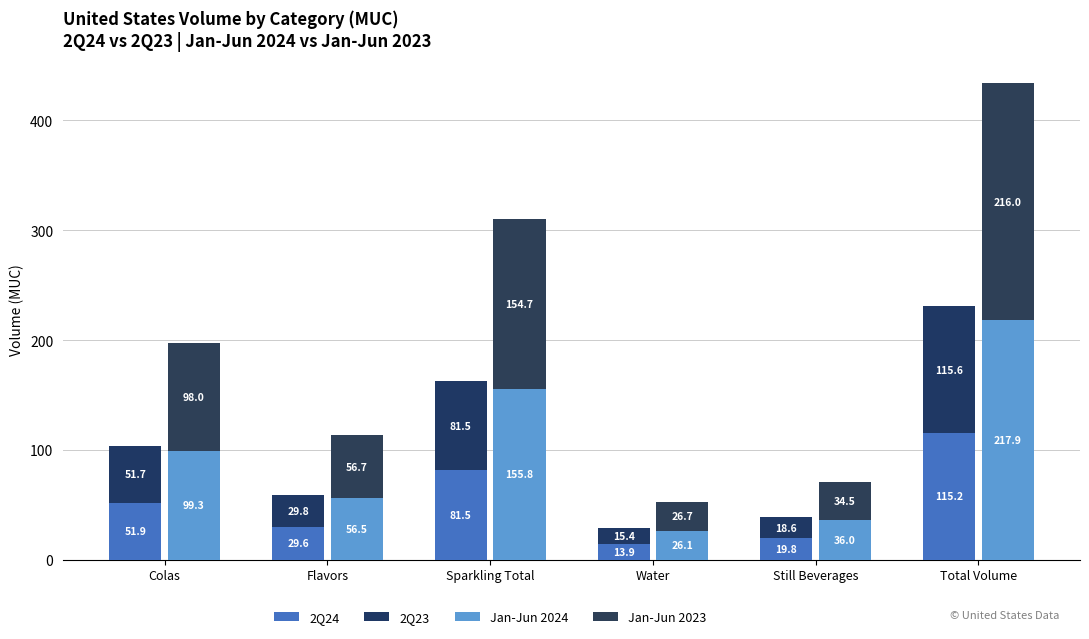

What is the label of the 6th bar from the left?

Total Volume